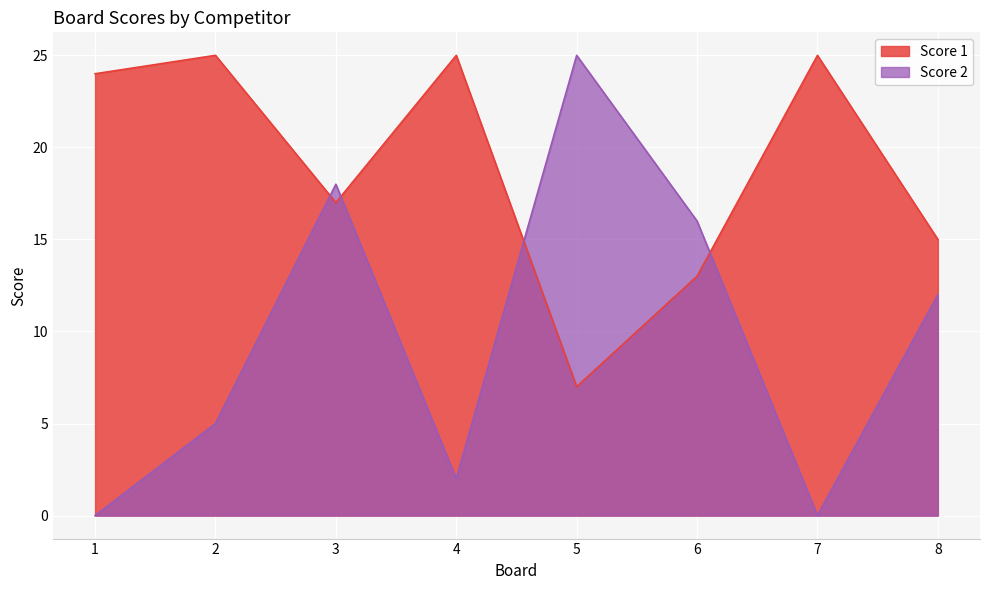

What is the value of the Score 1 point at the 6th from the left?

13